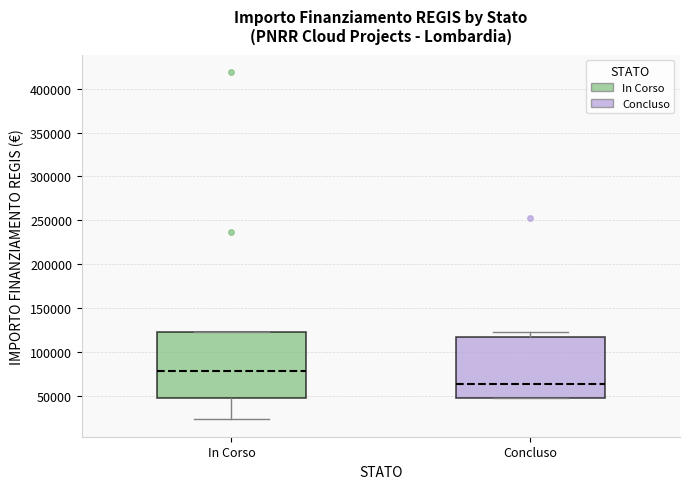

Reading left to right, read every box against the y-axis: the position of its median line, the range the box covers, and the ends of its whiskers. The values are not printed on the chart, so give them approximately, as read against the axis.

In Corso: median 80000, box 45000 to 120000, whiskers 25000 to 120000
Concluso: median 65000, box 45000 to 115000, whiskers 45000 to 120000